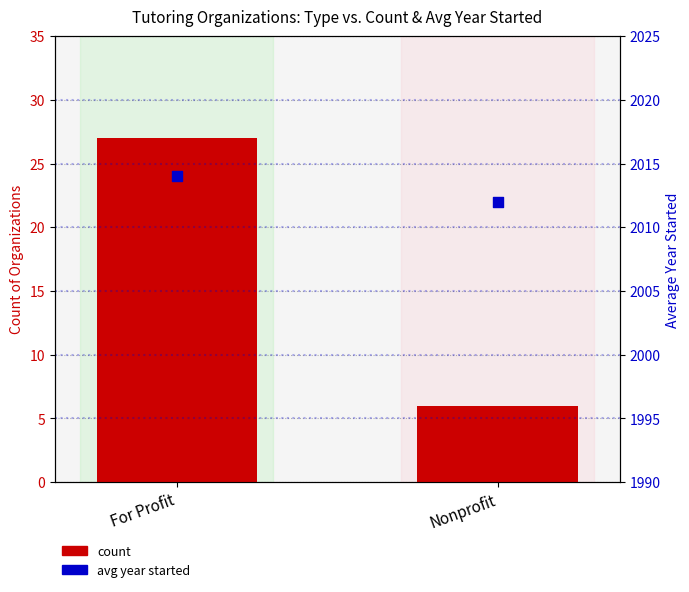

Is the value of count at Nonprofit greater than the value of avg year started at Nonprofit?

No